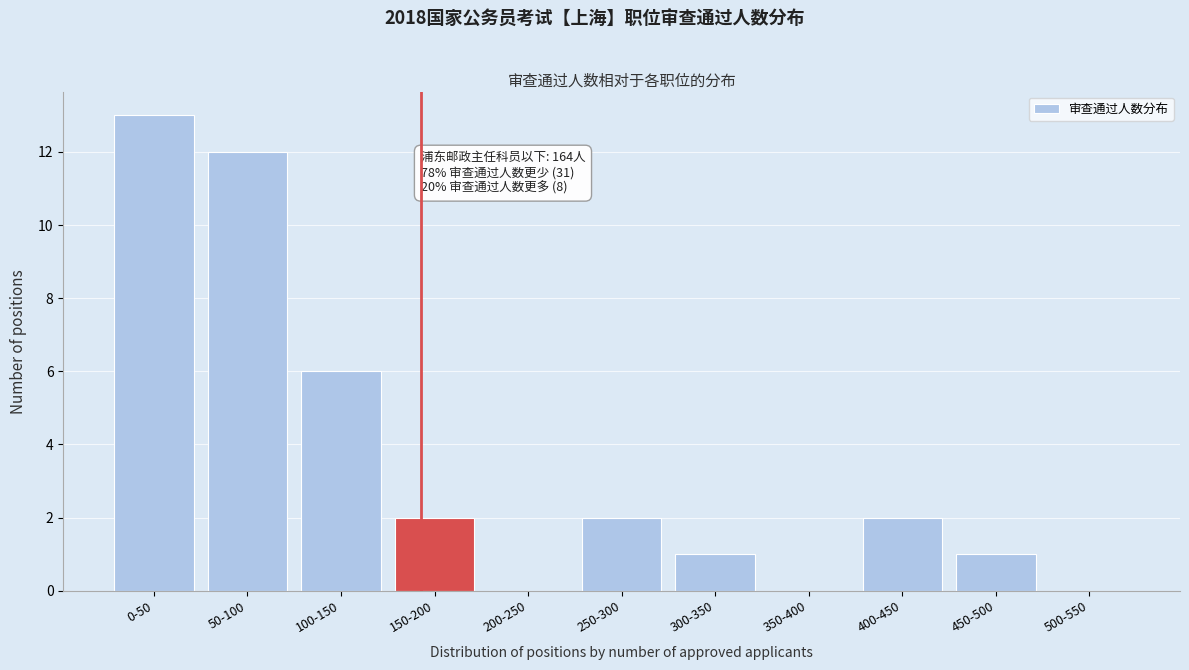

Reading right to left, extract all data points from this chart.

500-550=0	450-500=1	400-450=2	350-400=0	300-350=1	250-300=2	200-250=0	150-200=2	100-150=6	50-100=12	0-50=13